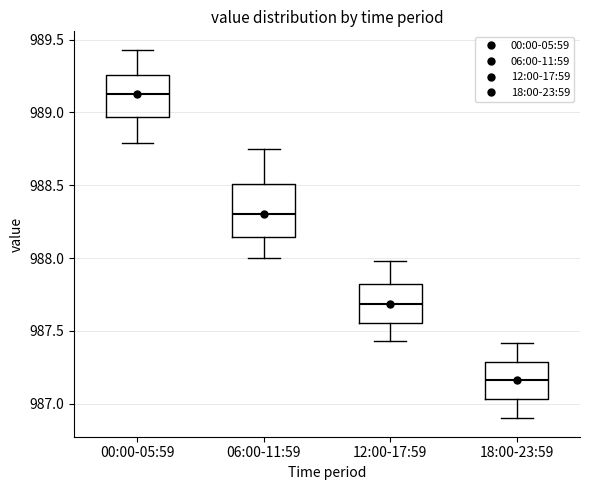

Which box is the tallest, from its lower edge to its upper edge?

06:00-11:59